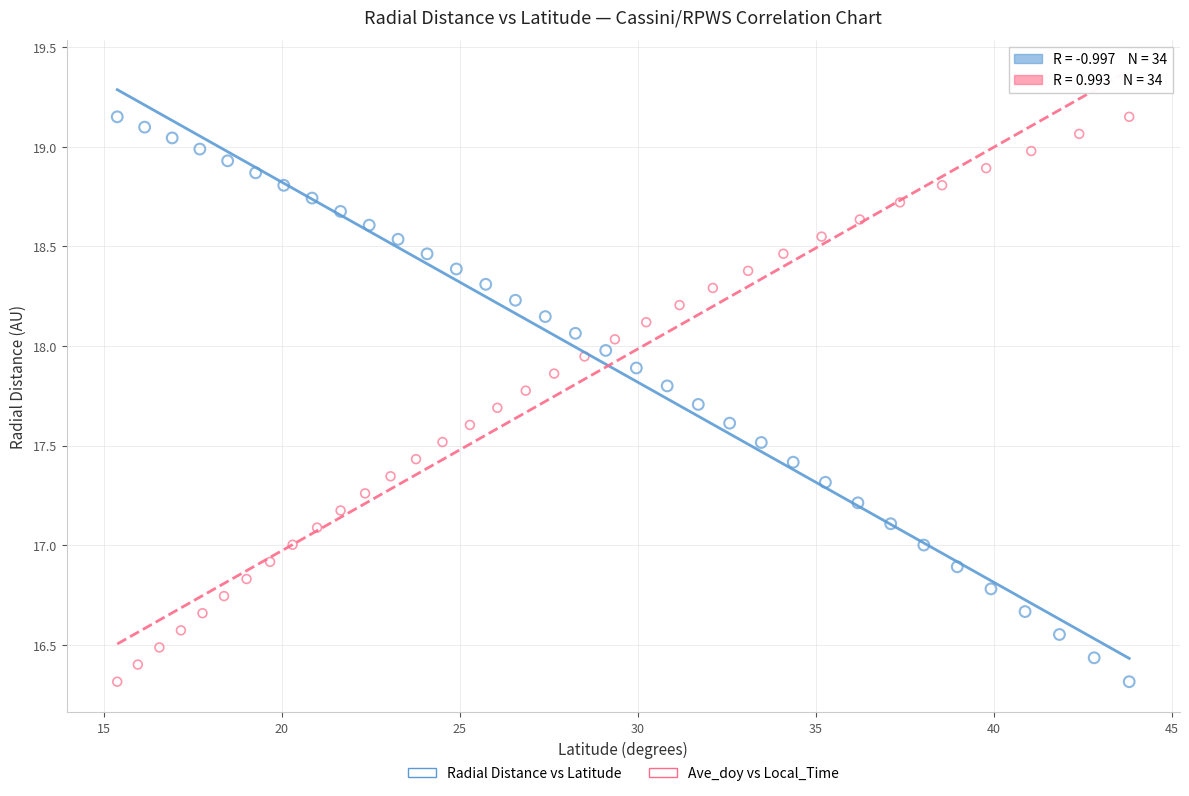

What are all the series names shown in the legend?

Radial Distance vs Latitude, Ave_doy vs Local_Time